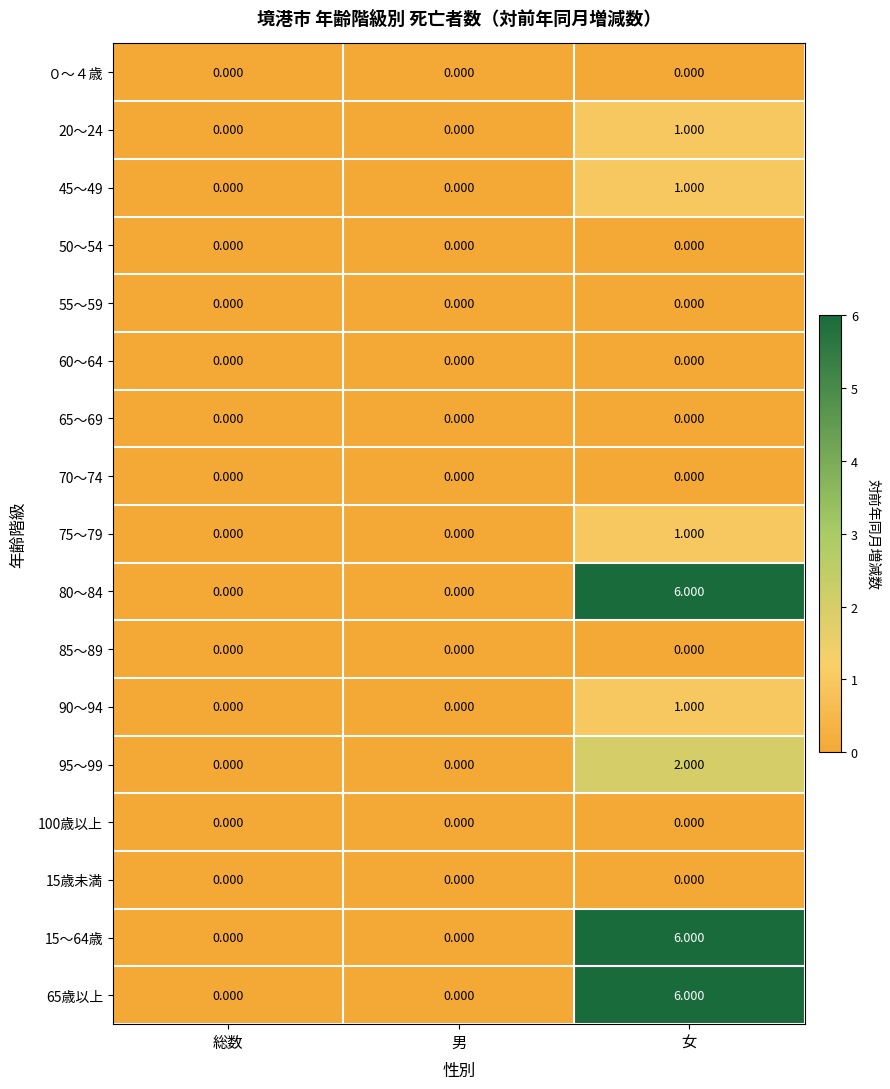

At which category is the sum across all series the highest?

女